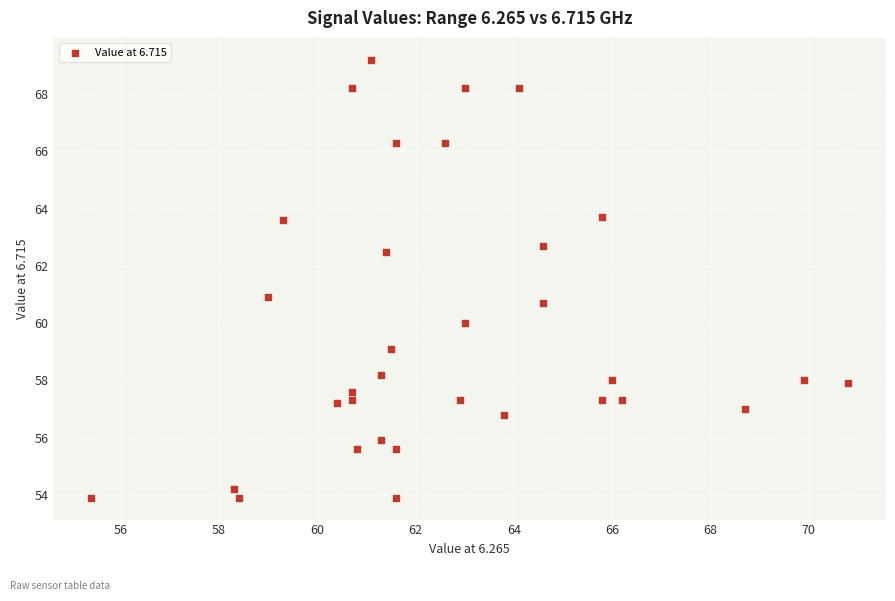

What is the range of Y values (max minus min)?

15.3